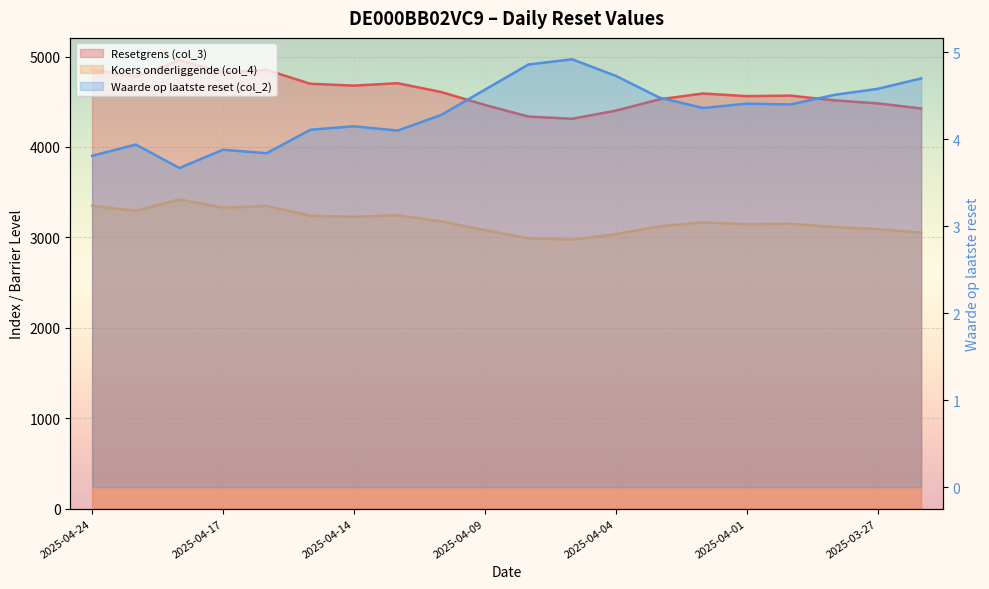

What is the difference between the second highest and minimum values in the Resetgrens (col_3) series?

375.0